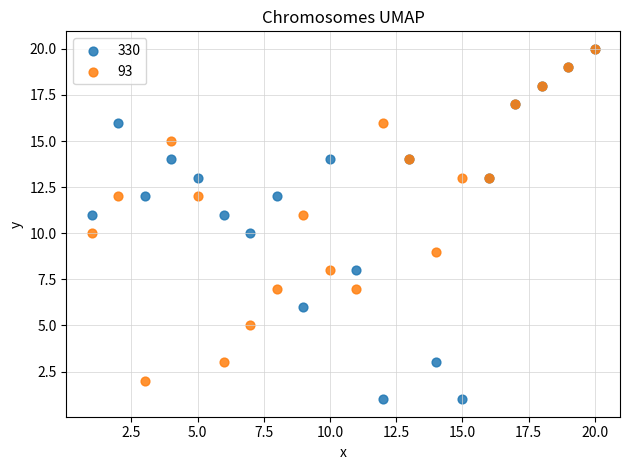

Which series reaches the minimum Y coordinate?

330